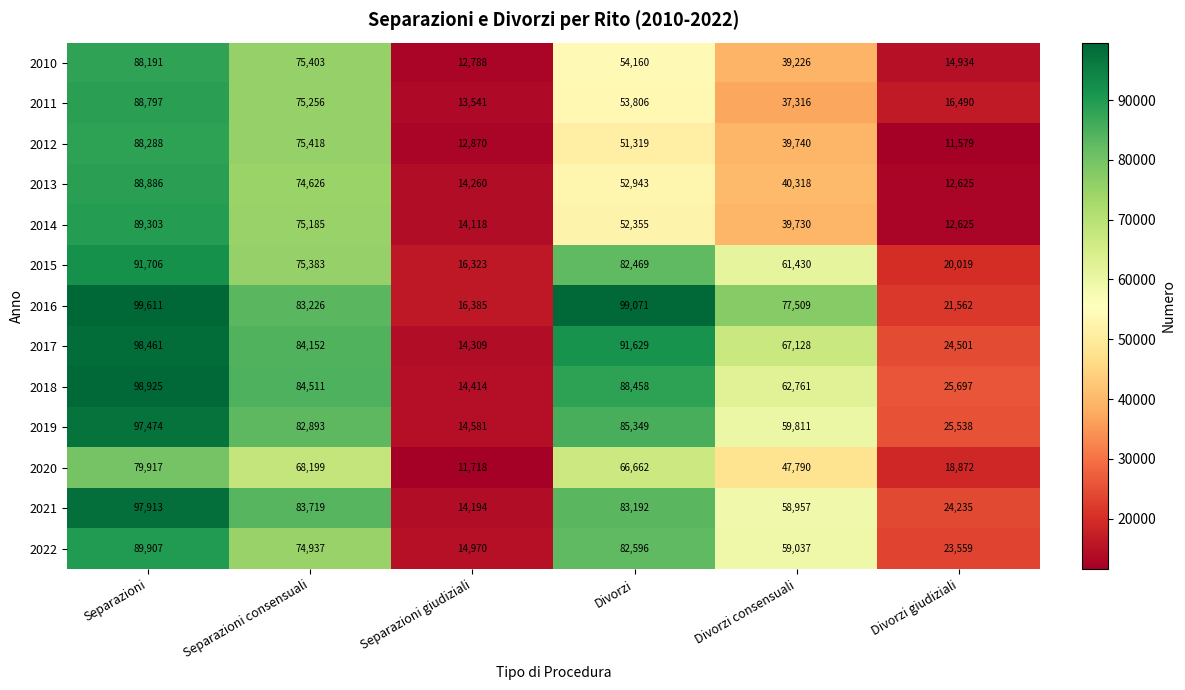

Is it true that 2016 equals 99071 at Divorzi?

True